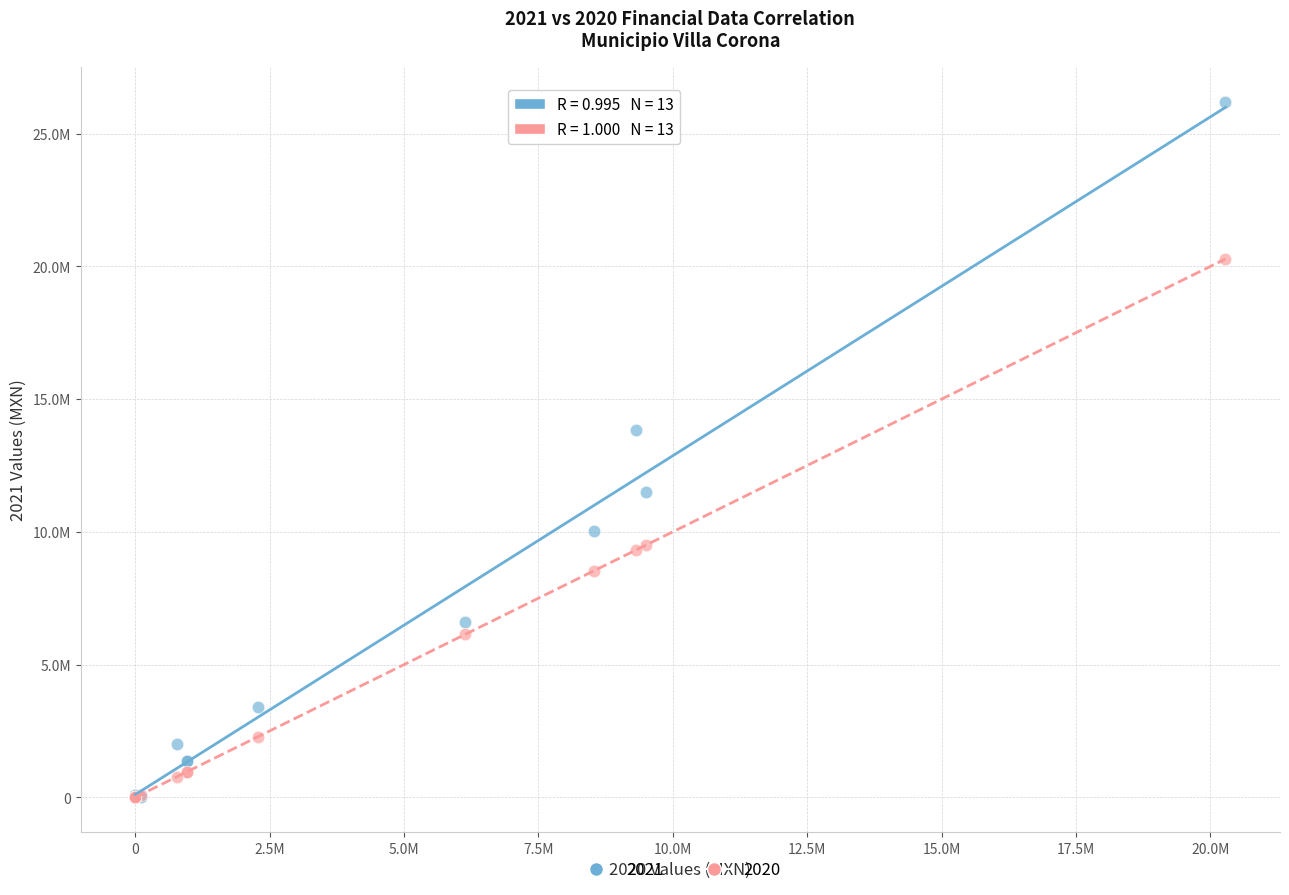

What are all the series names shown in the legend?

2021, 2020